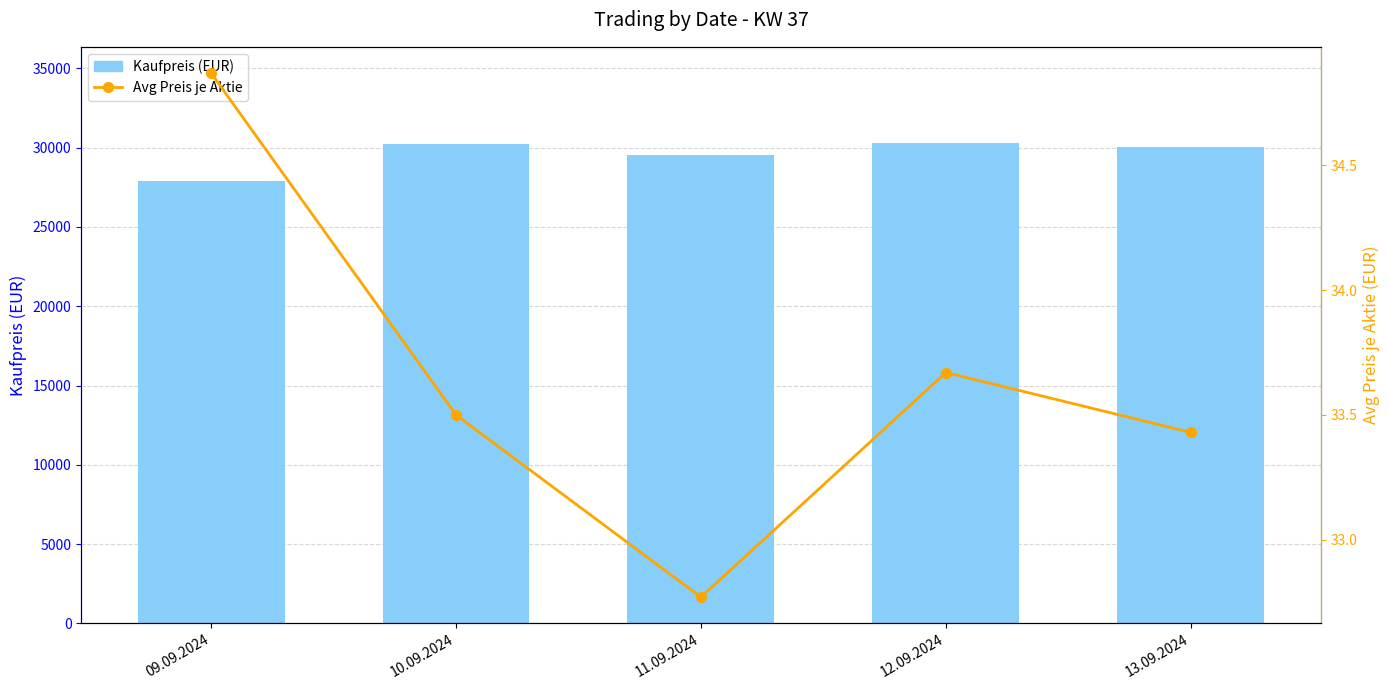

What is the minimum value for Avg Preis je Aktie?

32.8